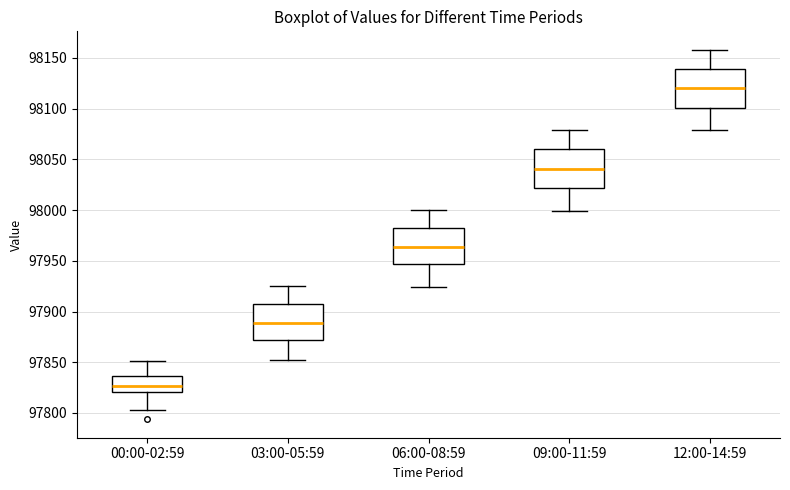

Reading left to right, read every box against the y-axis: the position of its median line, the range the box covers, and the ends of its whiskers. The values are not printed on the chart, so give them approximately, as read against the axis.

00:00-02:59: median 97825, box 97820 to 97835, whiskers 97805 to 97850
03:00-05:59: median 97890, box 97870 to 97905, whiskers 97850 to 97925
06:00-08:59: median 97965, box 97945 to 97980, whiskers 97925 to 98000
09:00-11:59: median 98040, box 98020 to 98060, whiskers 98000 to 98080
12:00-14:59: median 98120, box 98100 to 98140, whiskers 98080 to 98160